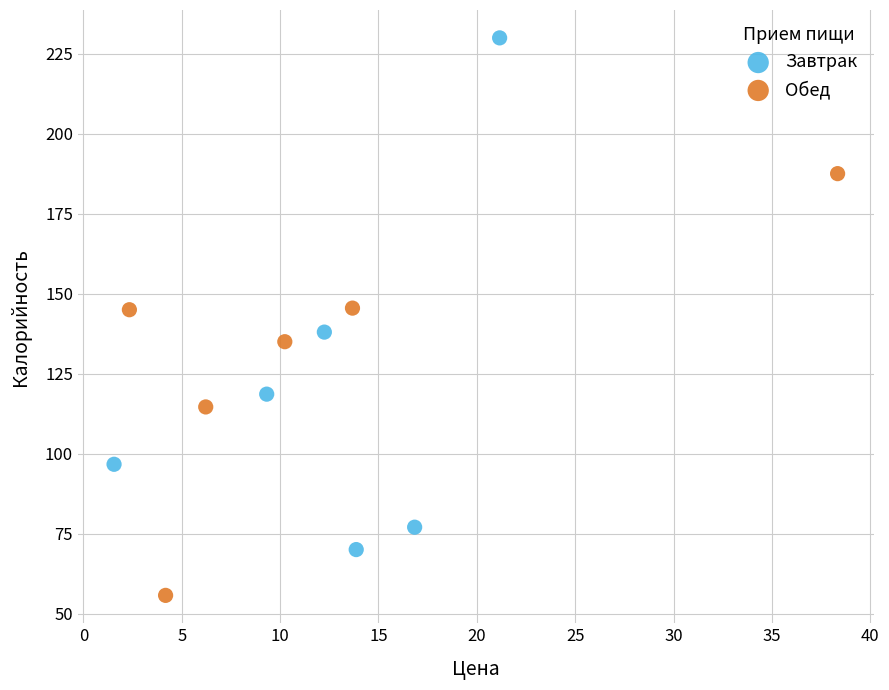

Which series reaches the minimum Y coordinate?

Обед